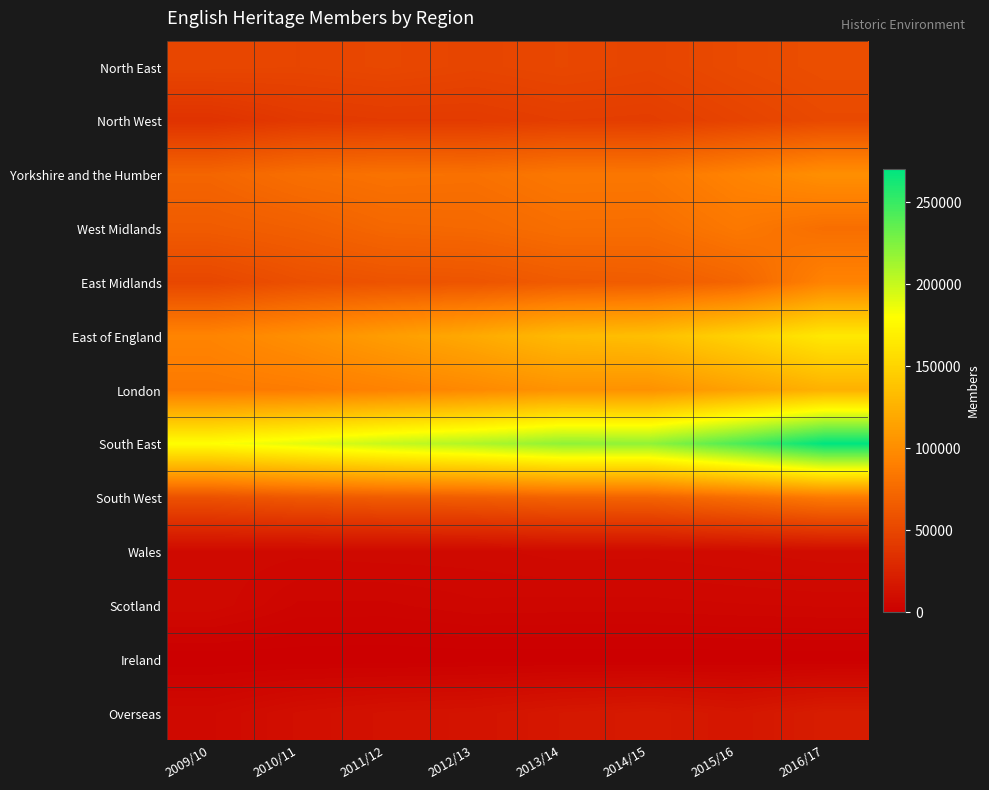

Which category has the lowest value across all series?

2009/10